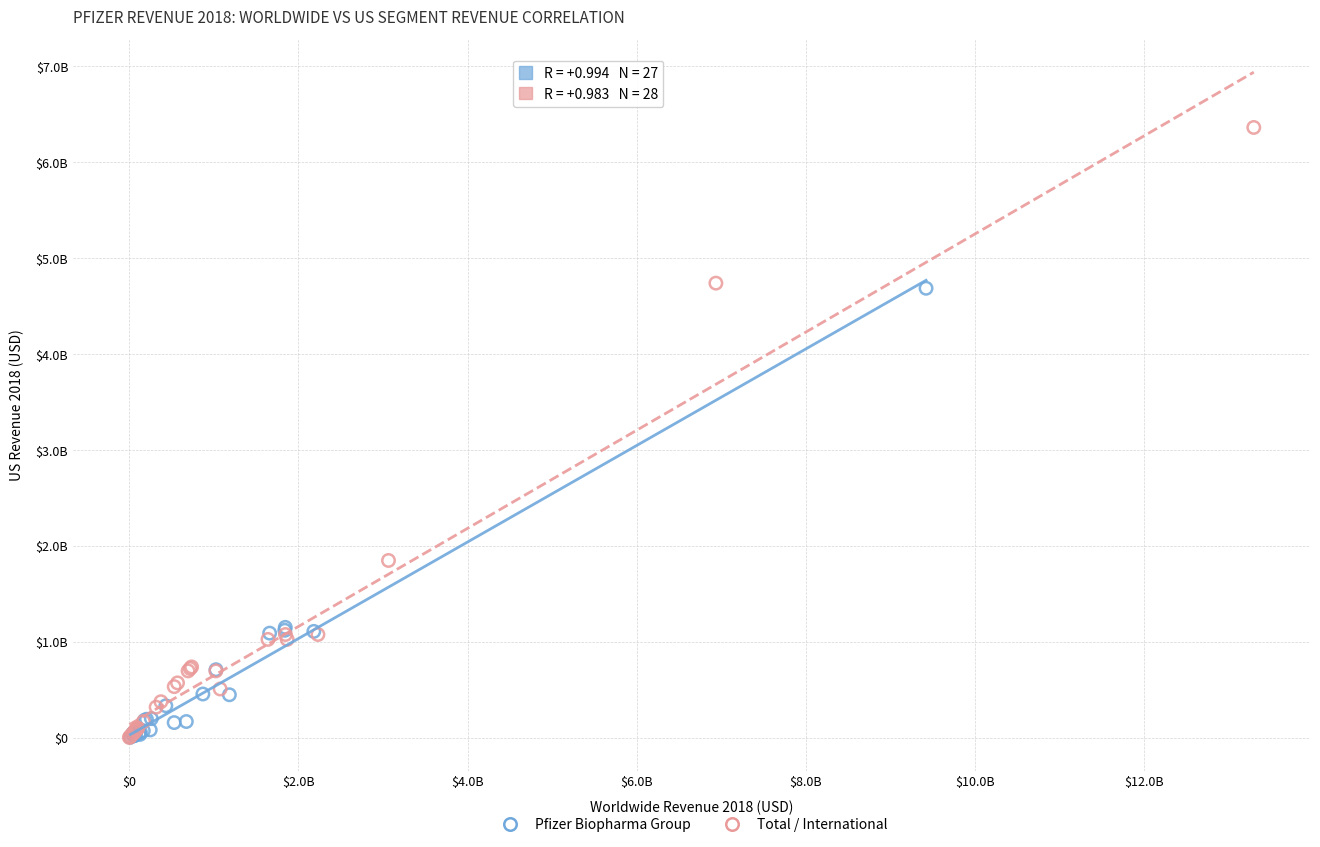

What are all the series names shown in the legend?

Pfizer Biopharma Group, Total / International